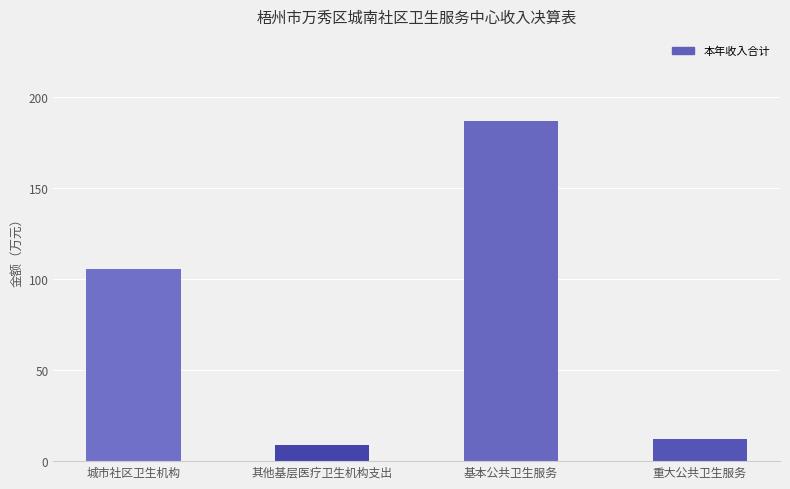

What is the sum of all values?

313.2